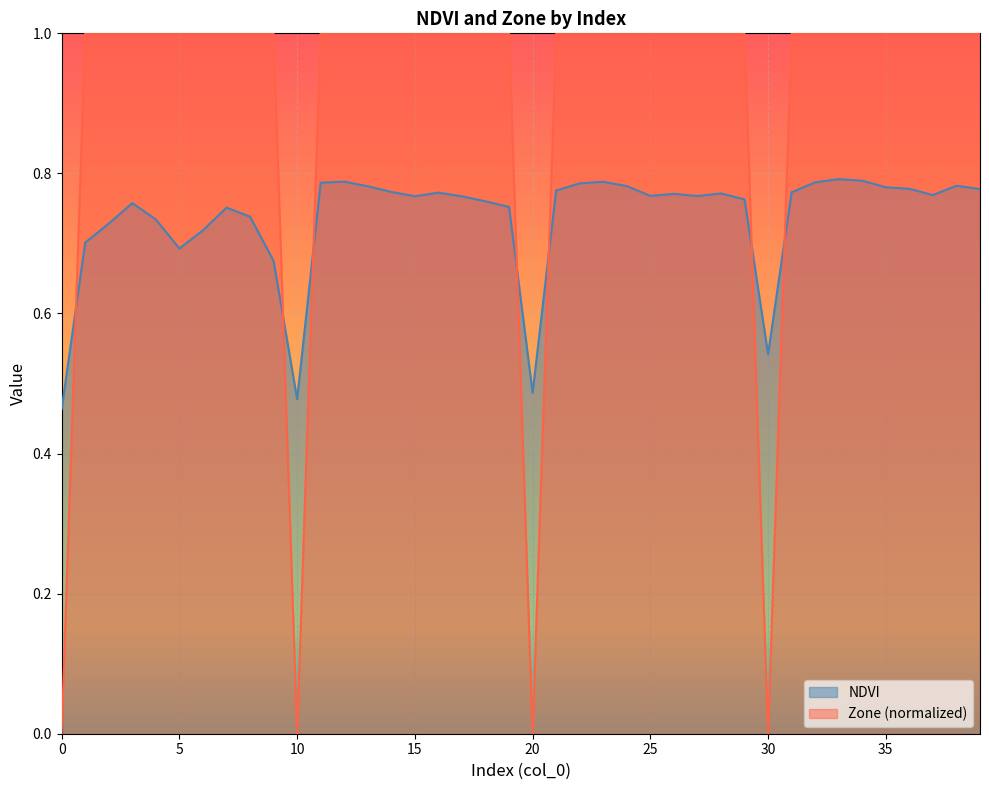

At which category is the sum across all series the highest?

33